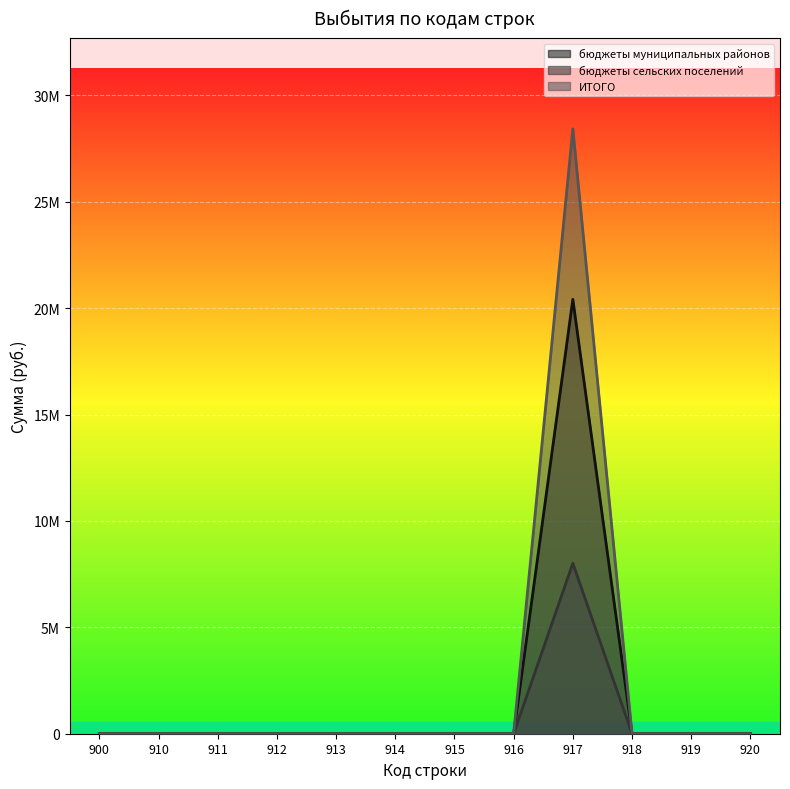

Where is ИТОГО nearest to the value 14213868?

900